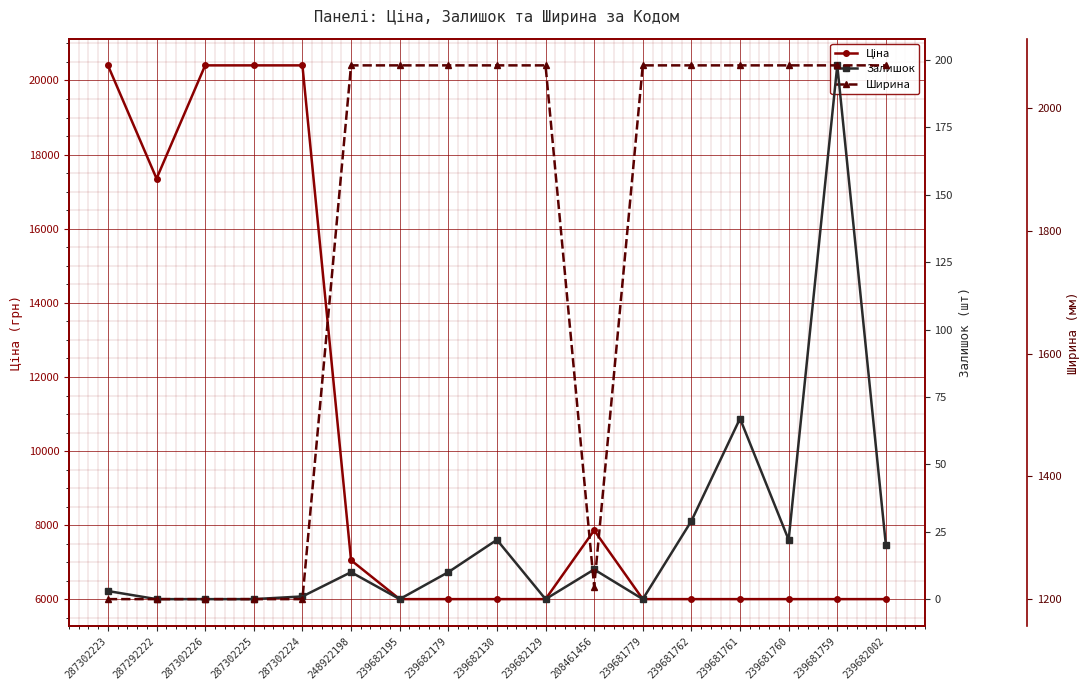

At 239681761, list the series in order from smallest to largest.

Залишок, Ширина, Ціна